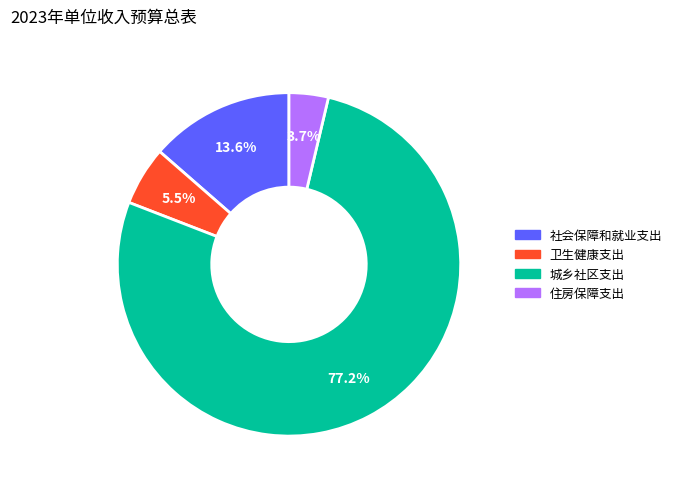

Rank the categories by value from lowest to highest.

住房保障支出, 卫生健康支出, 社会保障和就业支出, 城乡社区支出